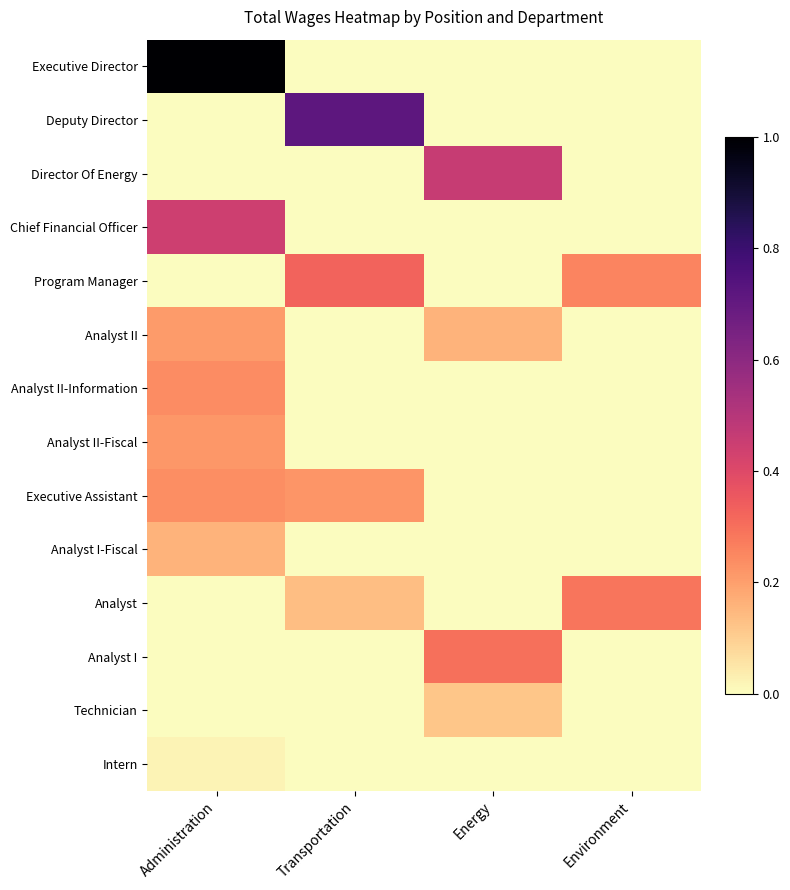

Reading right to left, list all the values displayed in this chart.

Executive Director: Environment=0.0	Energy=0.0	Transportation=0.0	Administration=1.0
Deputy Director: Environment=0.0	Energy=0.0	Transportation=0.7	Administration=0.0
Director Of Energy: Environment=0.0	Energy=0.5	Transportation=0.0	Administration=0.0
Chief Financial Officer: Environment=0.0	Energy=0.0	Transportation=0.0	Administration=0.4
Program Manager: Environment=0.3	Energy=0.0	Transportation=0.3	Administration=0.0
Analyst II: Environment=0.0	Energy=0.2	Transportation=0.0	Administration=0.2
Analyst II-Information: Environment=0.0	Energy=0.0	Transportation=0.0	Administration=0.2
Analyst II-Fiscal: Environment=0.0	Energy=0.0	Transportation=0.0	Administration=0.2
Executive Assistant: Environment=0.0	Energy=0.0	Transportation=0.2	Administration=0.2
Analyst I-Fiscal: Environment=0.0	Energy=0.0	Transportation=0.0	Administration=0.2
Analyst: Environment=0.3	Energy=0.0	Transportation=0.1	Administration=0.0
Analyst I: Environment=0.0	Energy=0.3	Transportation=0.0	Administration=0.0
Technician: Environment=0.0	Energy=0.1	Transportation=0.0	Administration=0.0
Intern: Environment=0.0	Energy=0.0	Transportation=0.0	Administration=0.0